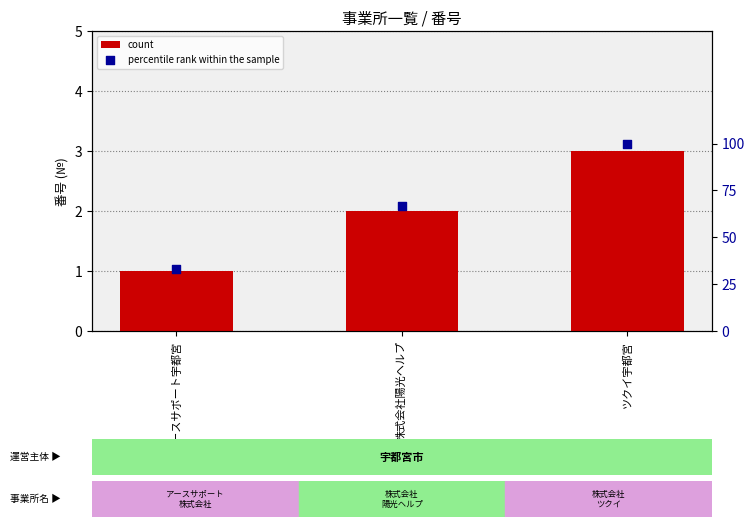

Which series contains the highest Y value?

percentile rank within the sample